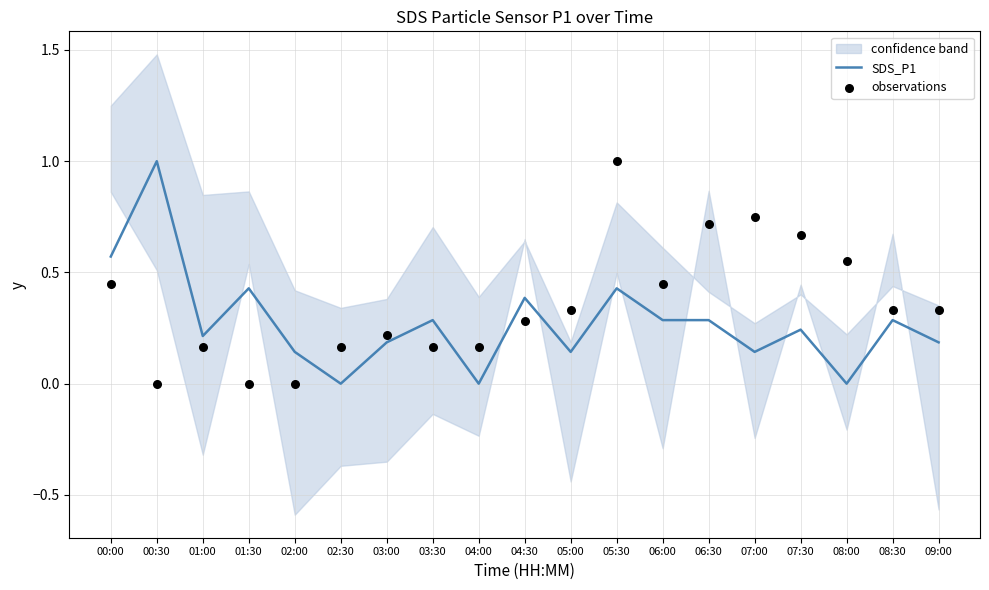

Is the value of SDS_P1 at 06:00 greater than the value of observations at 08:00?

No